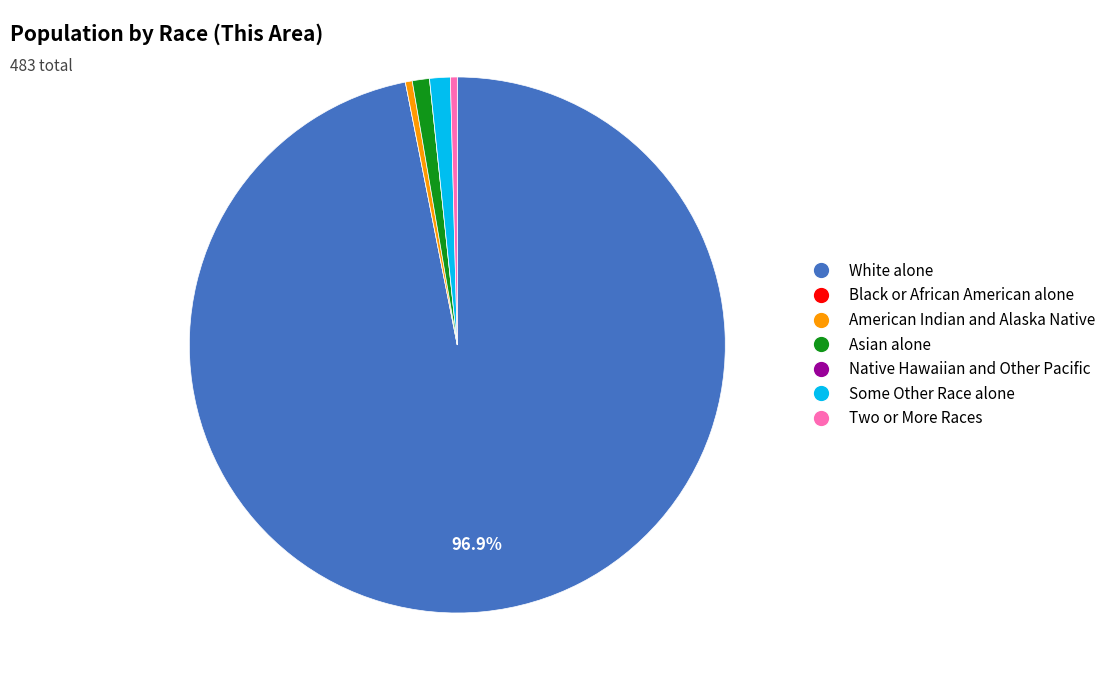

To the nearest percent, what is the difference between the largest and smallest slice percentages?

97%